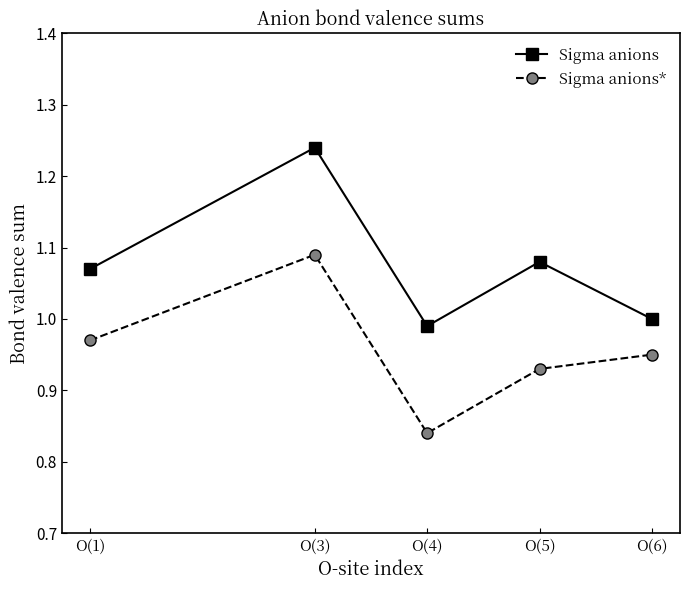

True or false: Sigma anions* and Sigma anions intersect in this chart.

False